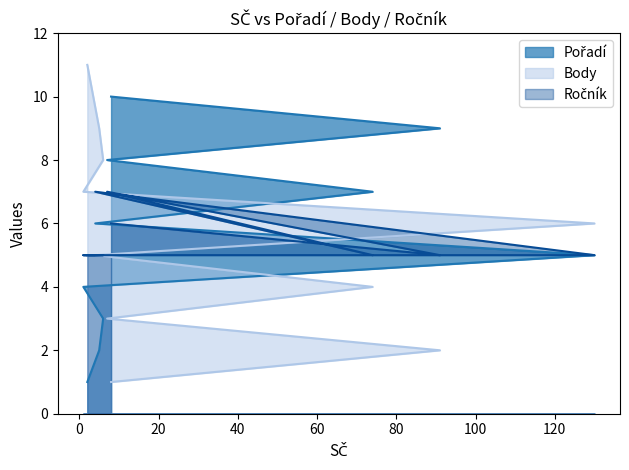

Is the value of Ročník at 2 greater than the value of Pořadí at 2?

Yes